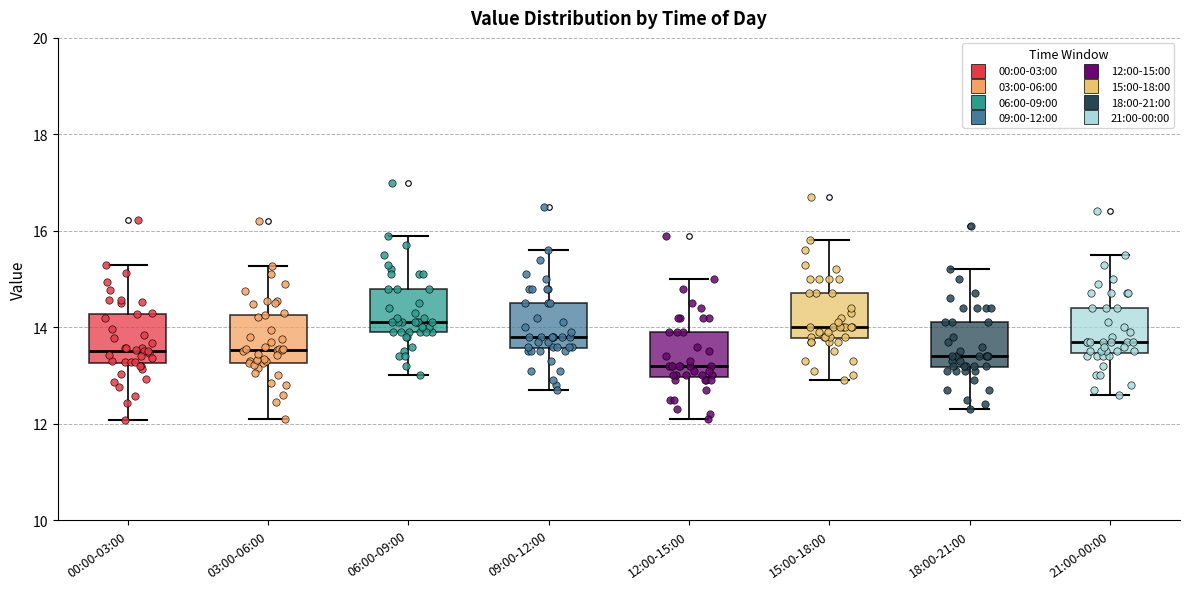

Reading left to right, transcribe this box plot: for each box, give where its median line is, the range the box spans, and where its two whiskers end, as read against the y-axis. The values are not printed on the chart, so give them approximately, as read against the axis.

00:00-03:00: median 13.6, box 13.2 to 14.2, whiskers 12.0 to 15.4
03:00-06:00: median 13.6, box 13.2 to 14.2, whiskers 12.2 to 15.2
06:00-09:00: median 14.2, box 14.0 to 14.8, whiskers 13.0 to 16.0
09:00-12:00: median 13.8, box 13.6 to 14.6, whiskers 12.8 to 15.6
12:00-15:00: median 13.2, box 13.0 to 14.0, whiskers 12.2 to 15.0
15:00-18:00: median 14.0, box 13.8 to 14.8, whiskers 13.0 to 15.8
18:00-21:00: median 13.4, box 13.2 to 14.2, whiskers 12.4 to 15.2
21:00-00:00: median 13.8, box 13.4 to 14.4, whiskers 12.6 to 15.6